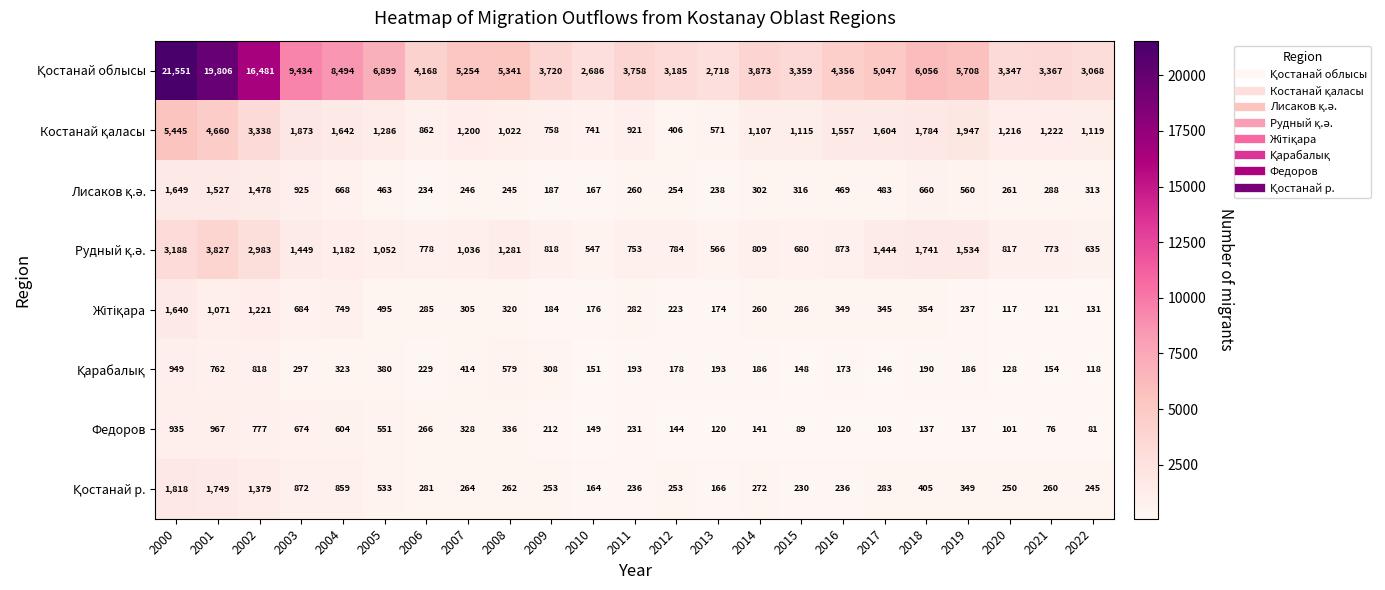

What is the total value across all series at 2003?

16208